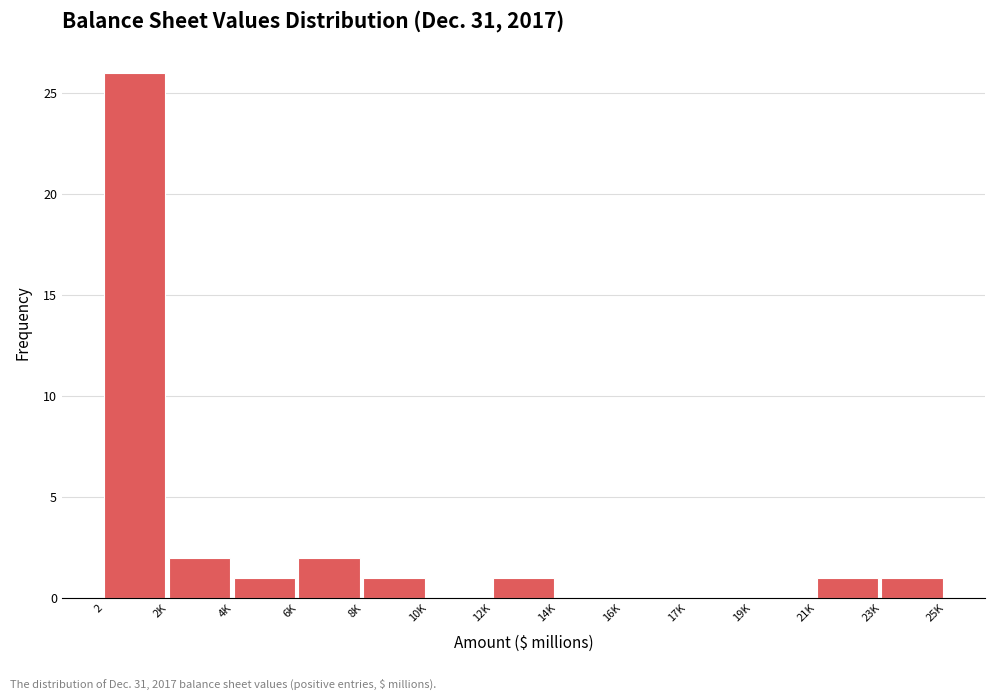

Reading right to left, what are all the values shown in this chart?

23K=1	21K=1	19K=0	17K=0	16K=0	14K=0	12K=1	10K=0	8K=1	6K=2	4K=1	2K=2	2=26